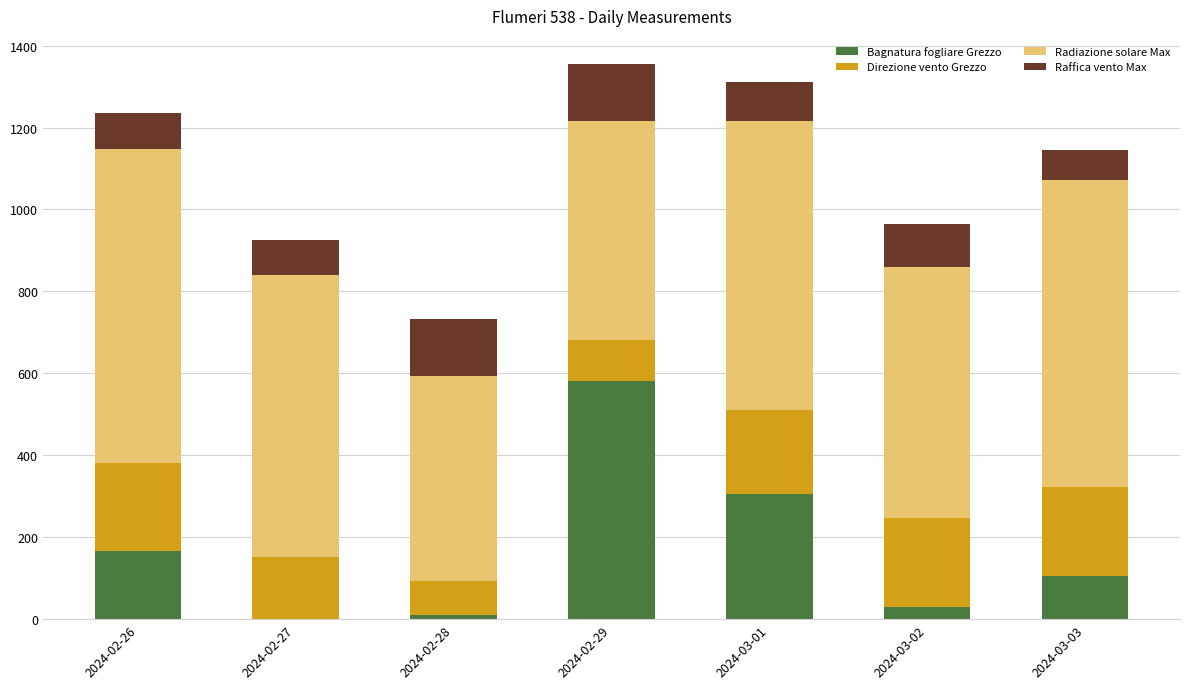

Which category has the highest value in the Bagnatura fogliare Grezzo series?

2024-02-29